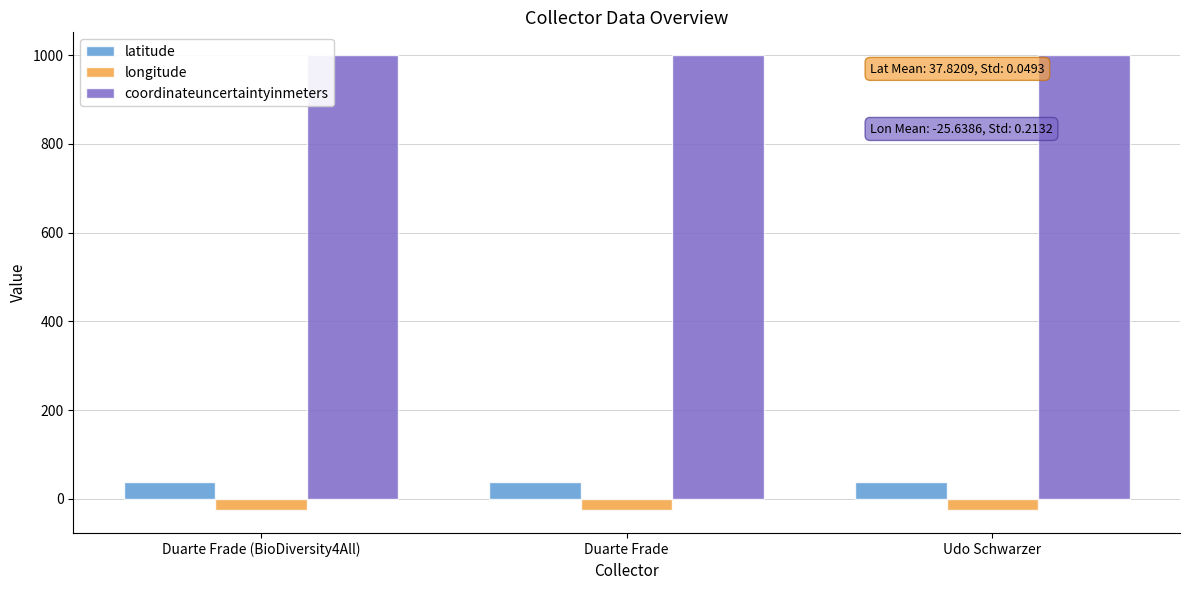

How many bars are there in each group?

3